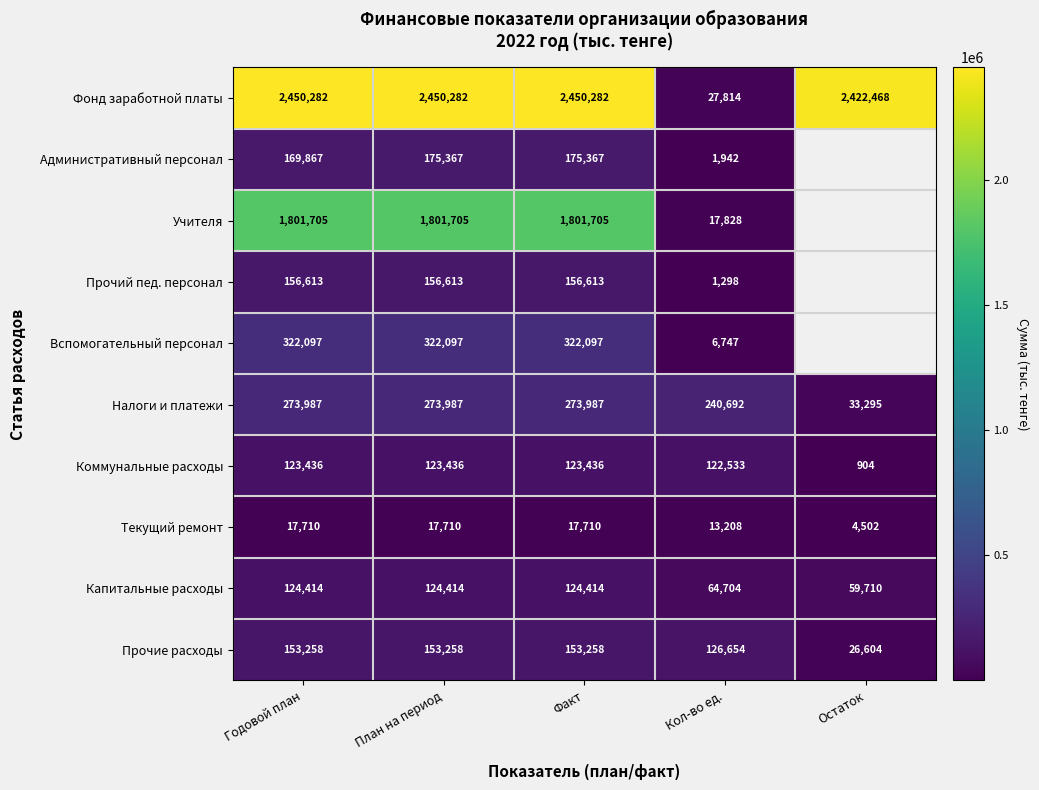

The Налоги и платежи series shows 391391.2 at Факт. True or false?

False